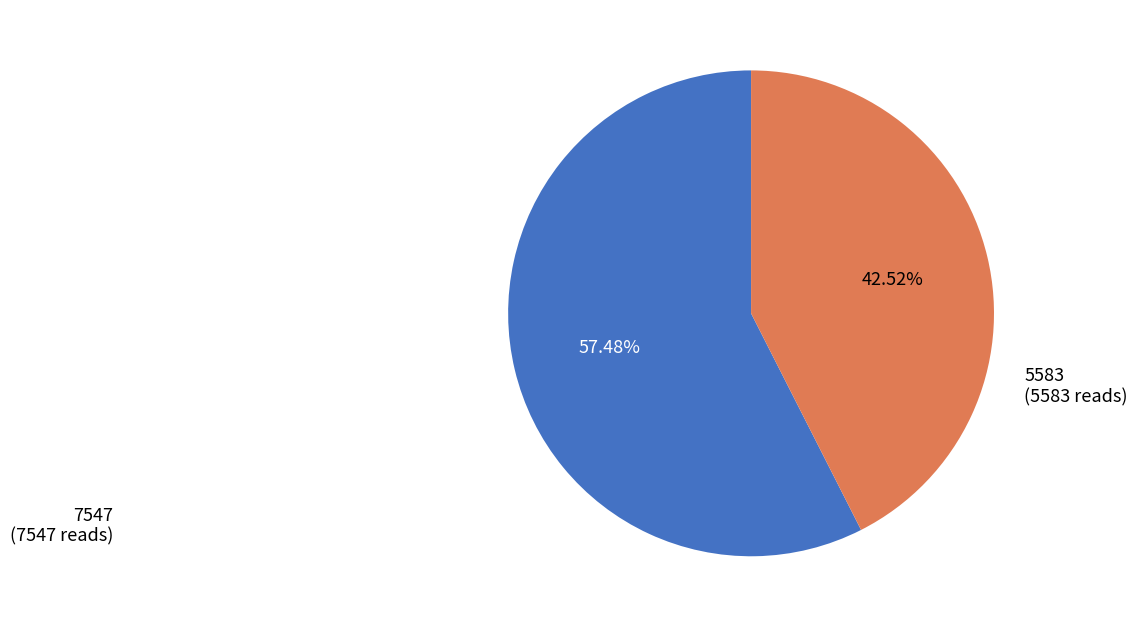

Is there a majority slice in this chart?

Yes